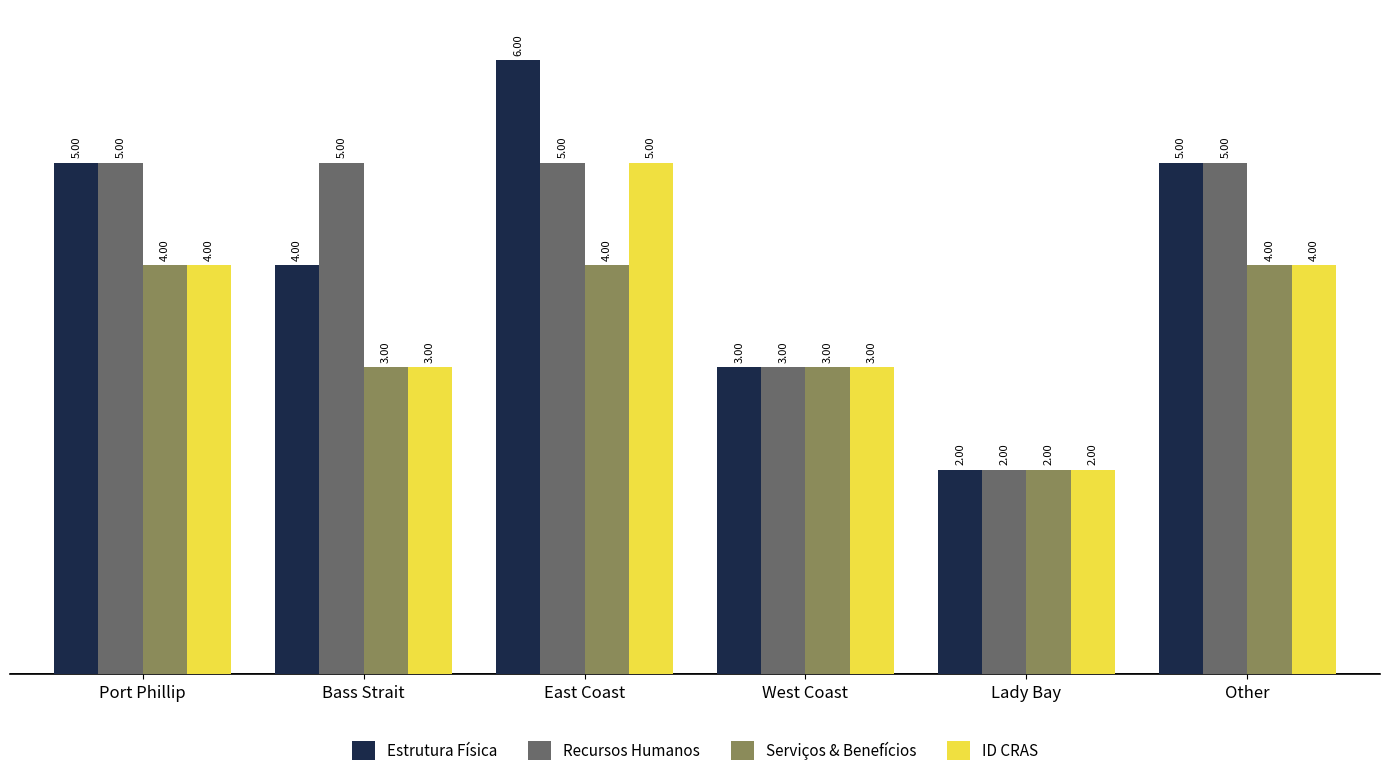

Is it true that Serviços & Benefícios equals 2 at Port Phillip?

False